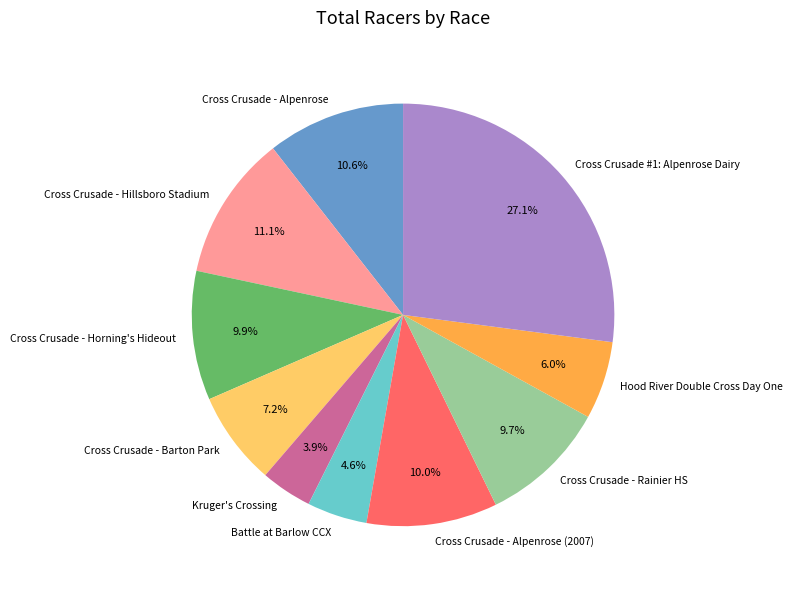

Does Kruger's Crossing represent more than half of the total?

No